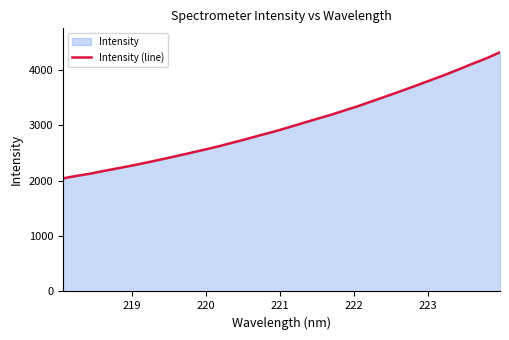

What is the minimum value shown in the chart?

2043.0